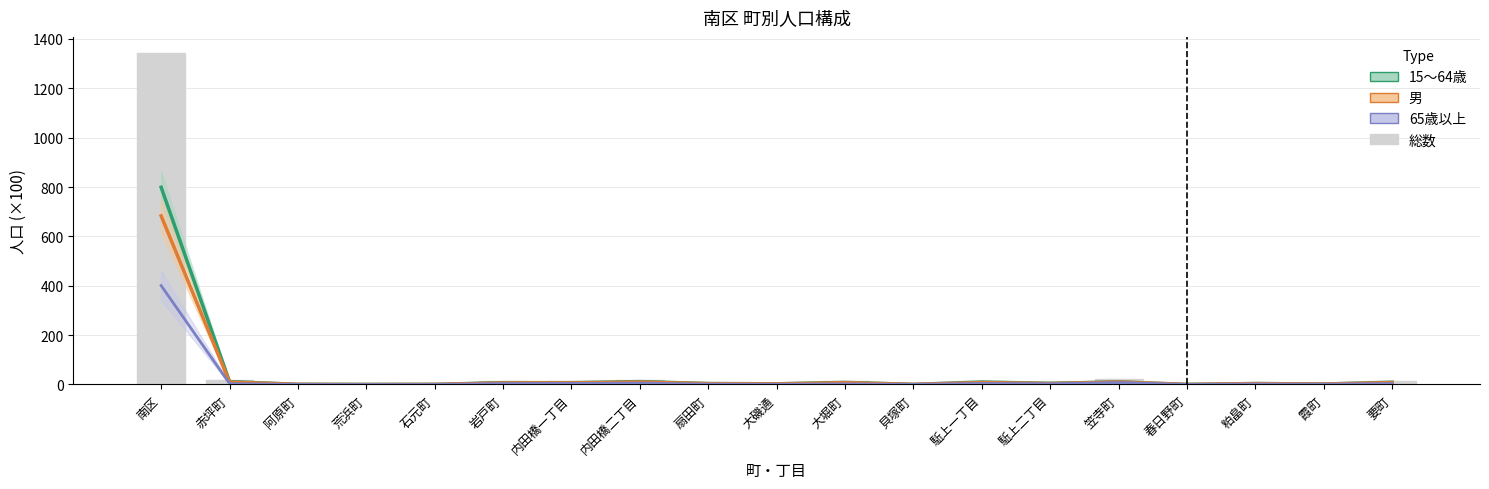

What is the average value of the 15〜64歳 (×100) series?

47.1